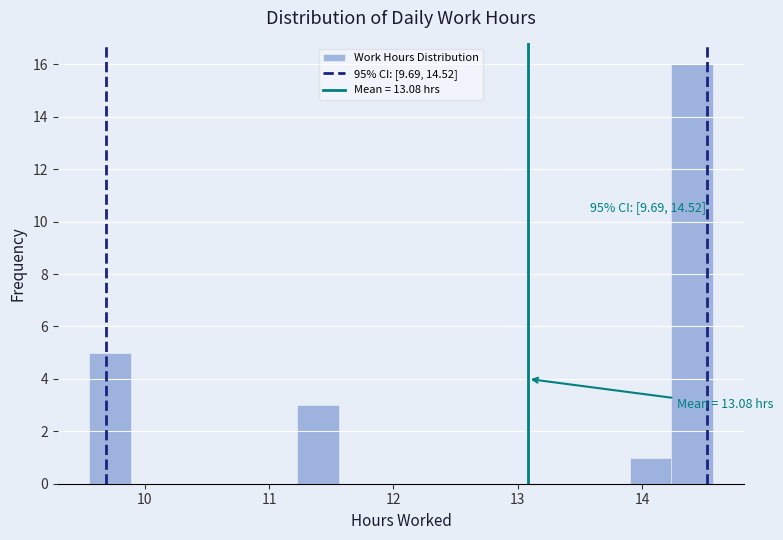

Read against the x-axis, roughly where is the centre of the tallest bar?

14.4